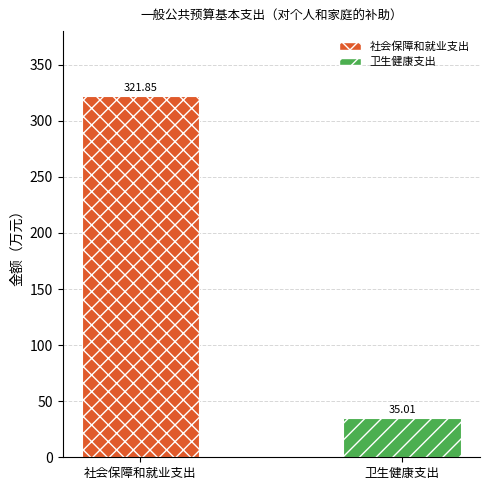

List the series in order of their peak value, lowest first.

卫生健康支出, 社会保障和就业支出